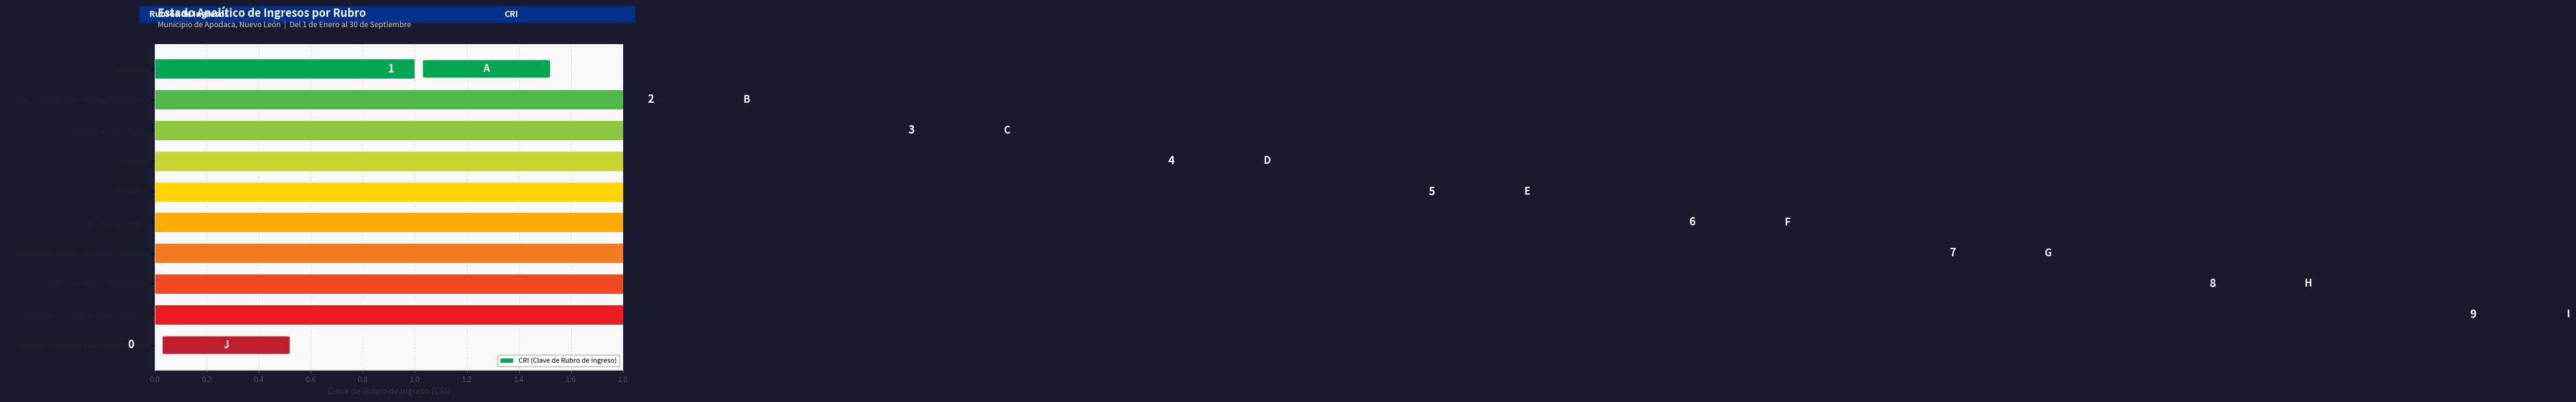

How many bars are there in total?

10